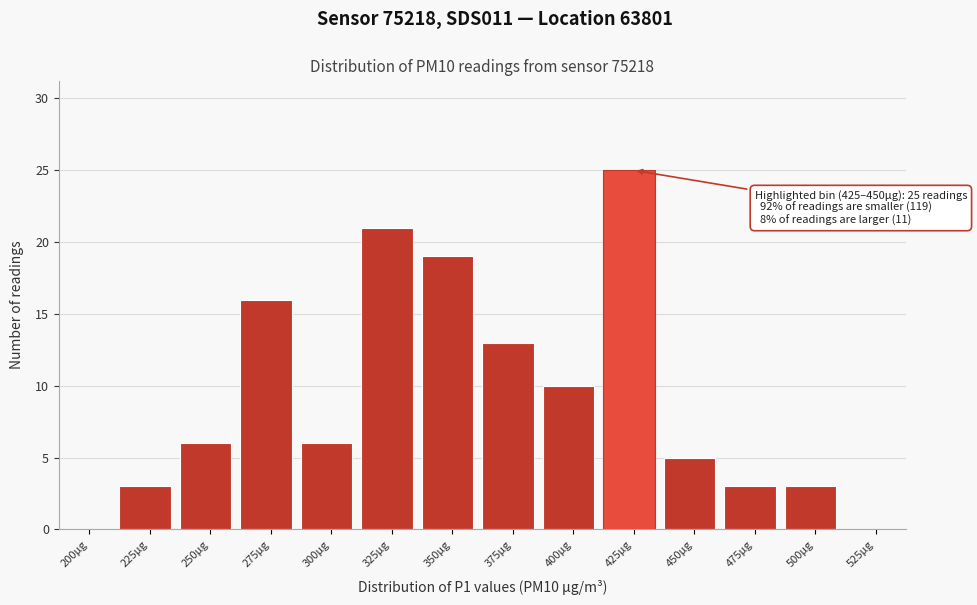

Reading left to right, extract all data points from this chart.

200μg=0	225μg=3	250μg=6	275μg=16	300μg=6	325μg=21	350μg=19	375μg=13	400μg=10	425μg=25	450μg=5	475μg=3	500μg=3	525μg=0